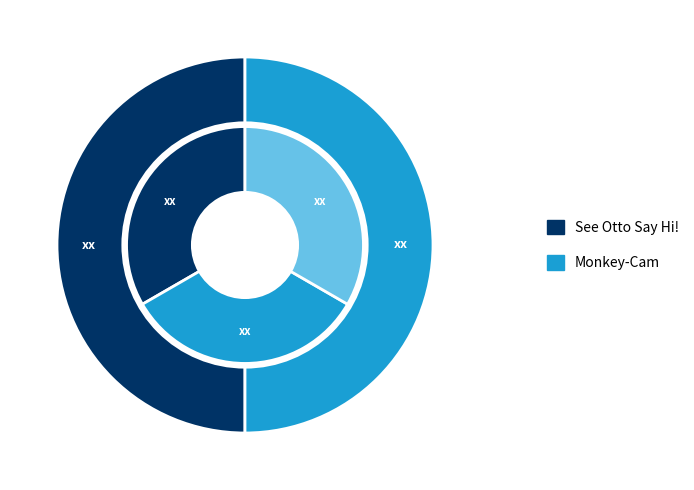

Which category has the smallest portion of the pie?

Monkey-Cam